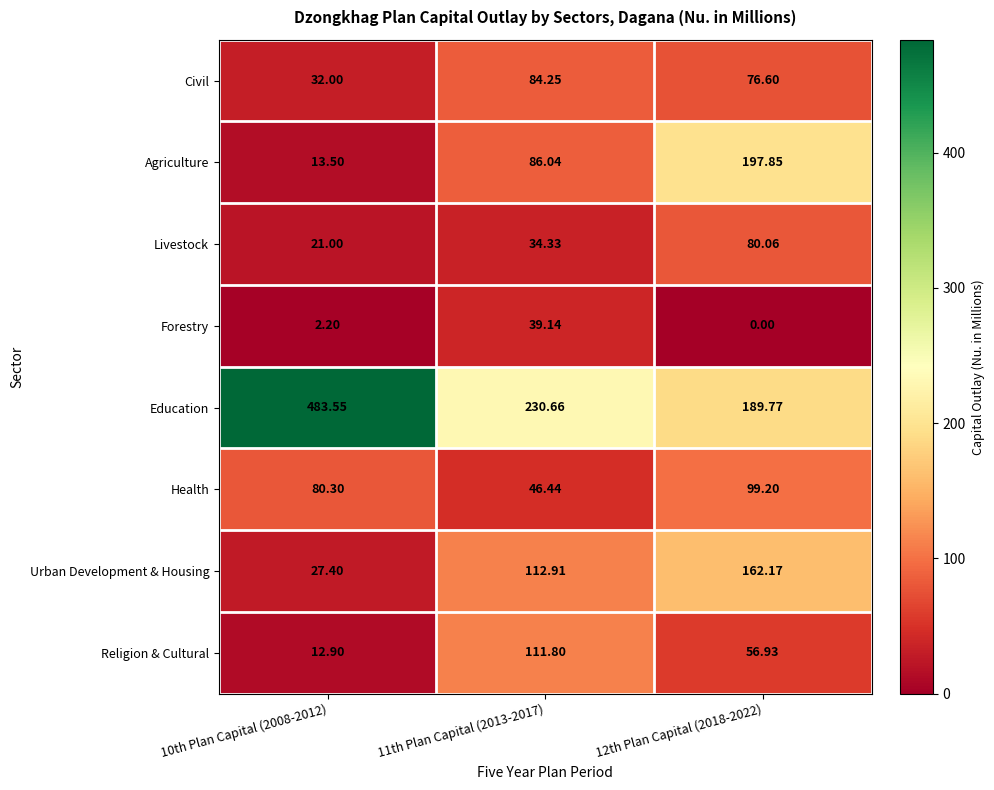

What is the total value across all series at 12th Plan Capital (2018-2022)?

862.6